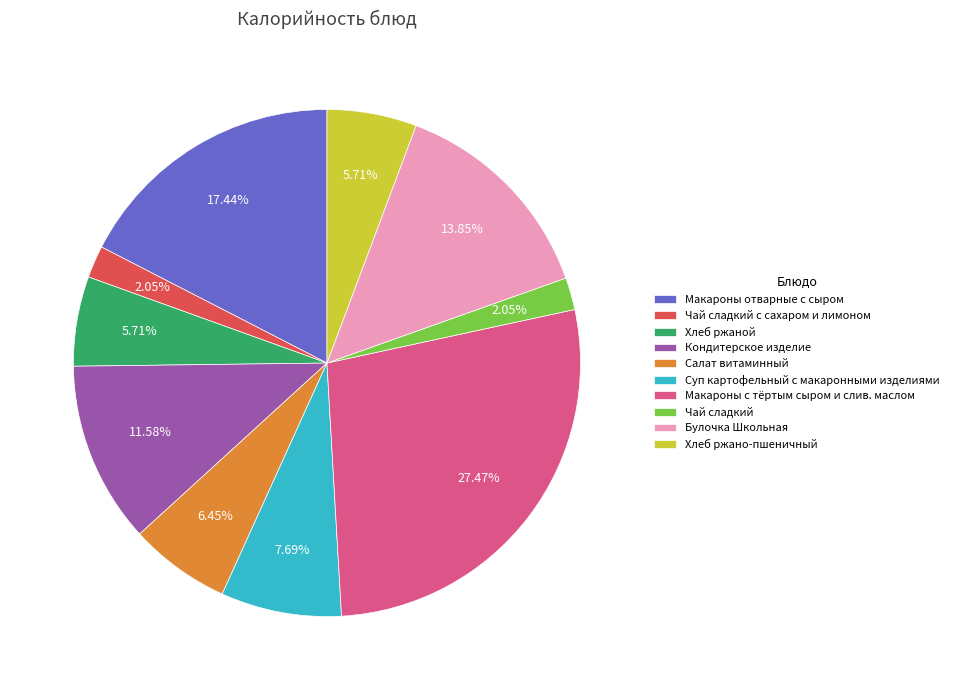

Count the number of slices in the pie.

10